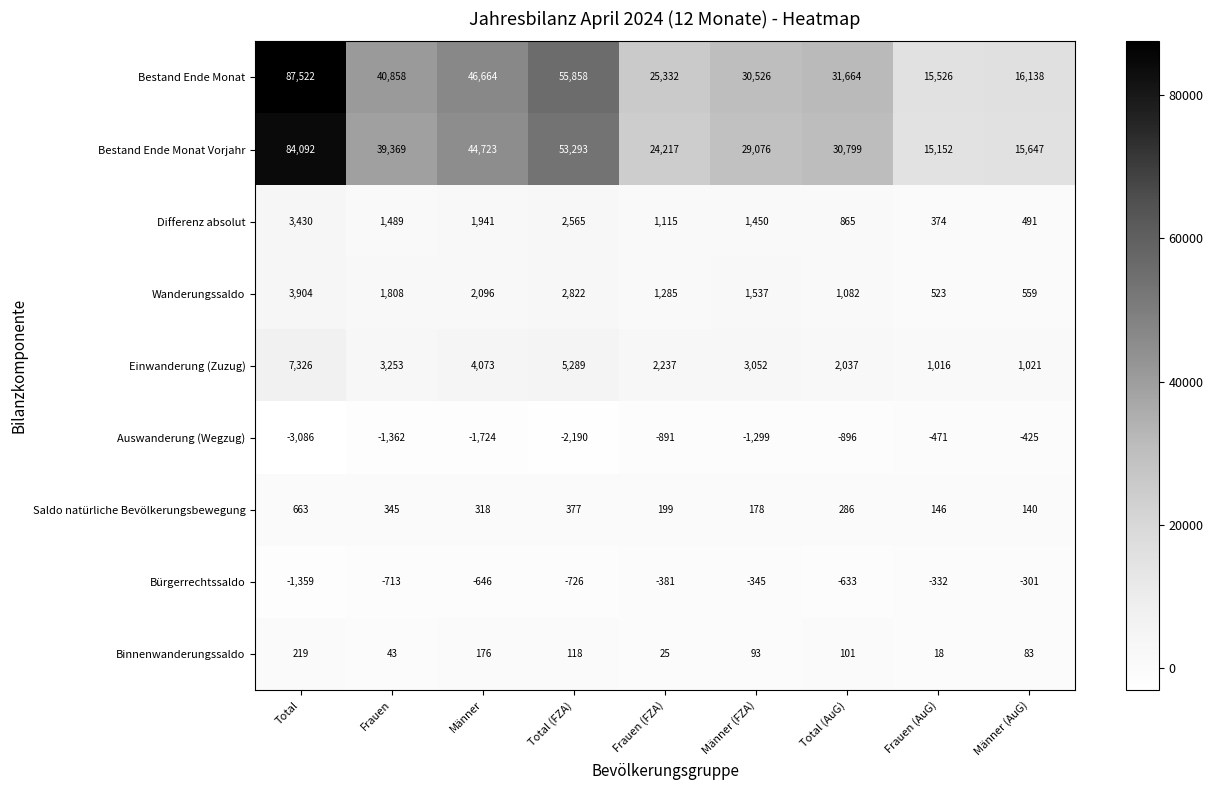

What is the spread (max minus min) of values at Männer?

48388